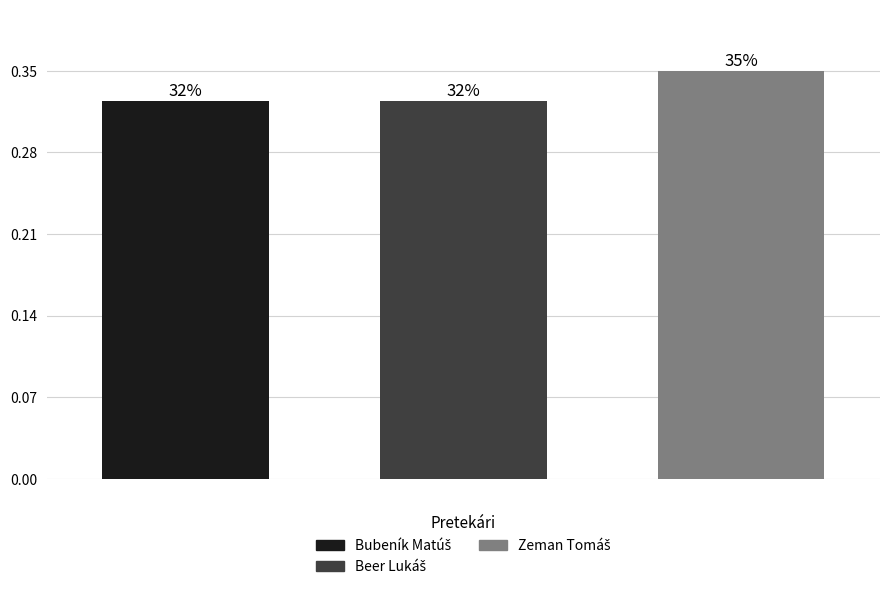

Count the number of data series in this chart.

1